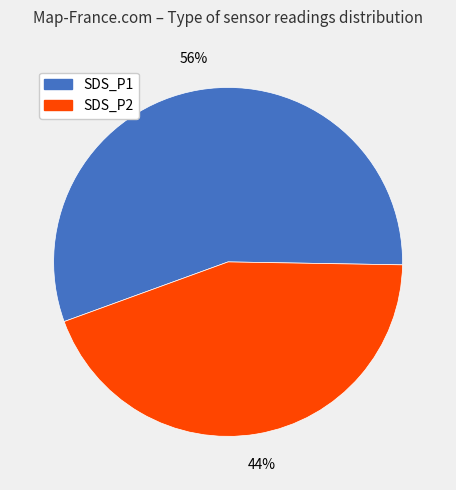

To the nearest percent, what portion does SDS_P1 represent?

56%